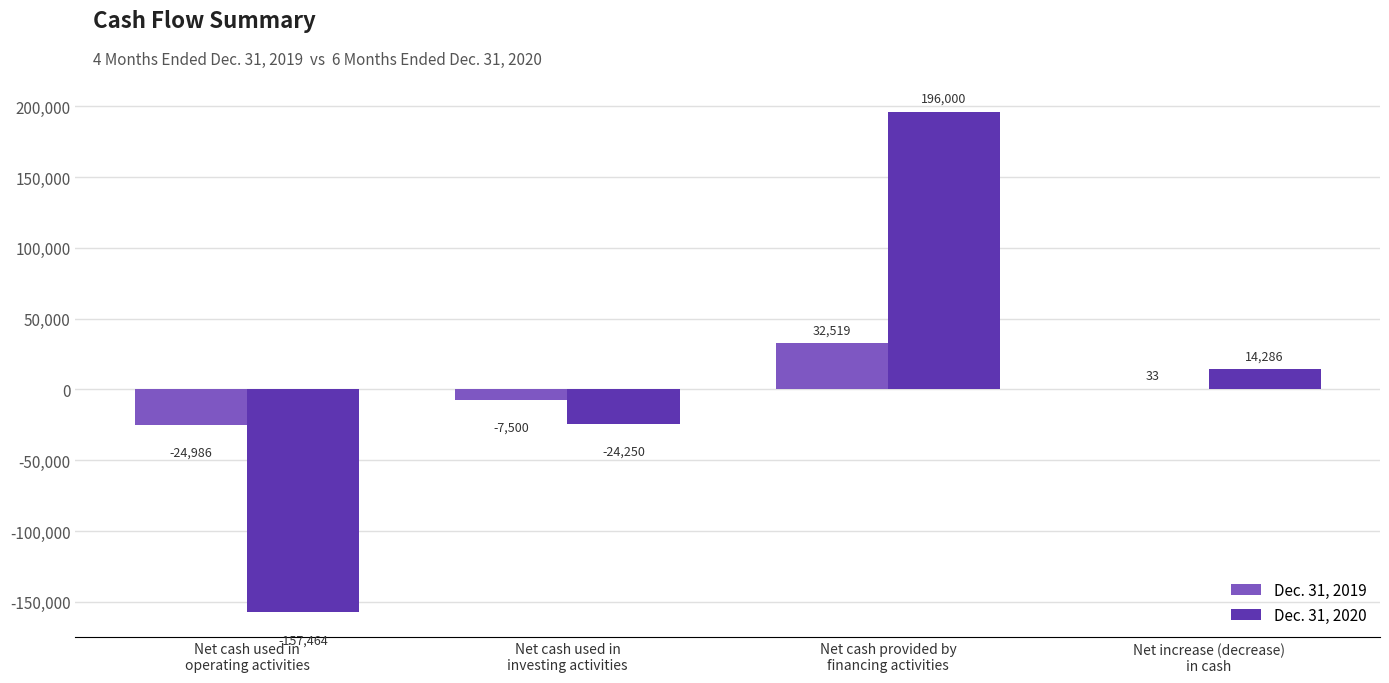

Is it true that Dec. 31, 2020 equals -36995 at Net cash used in
investing activities?

False